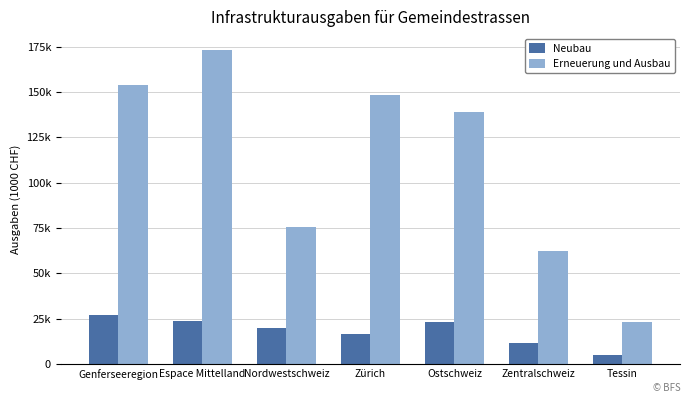

What is the highest value of the Neubau series?

27295